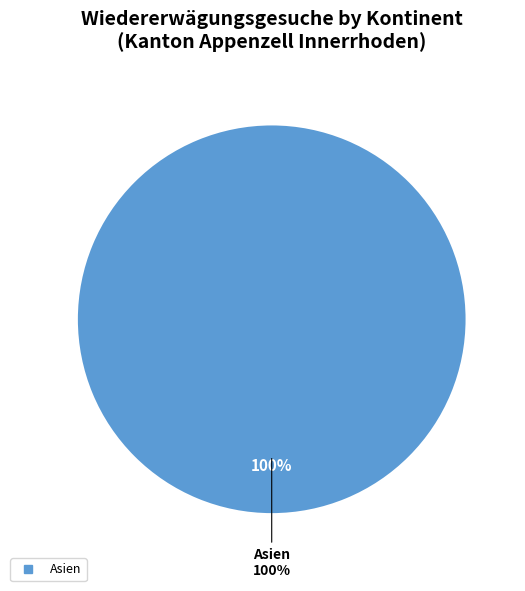

Does Afrika represent more than half of the total?

No